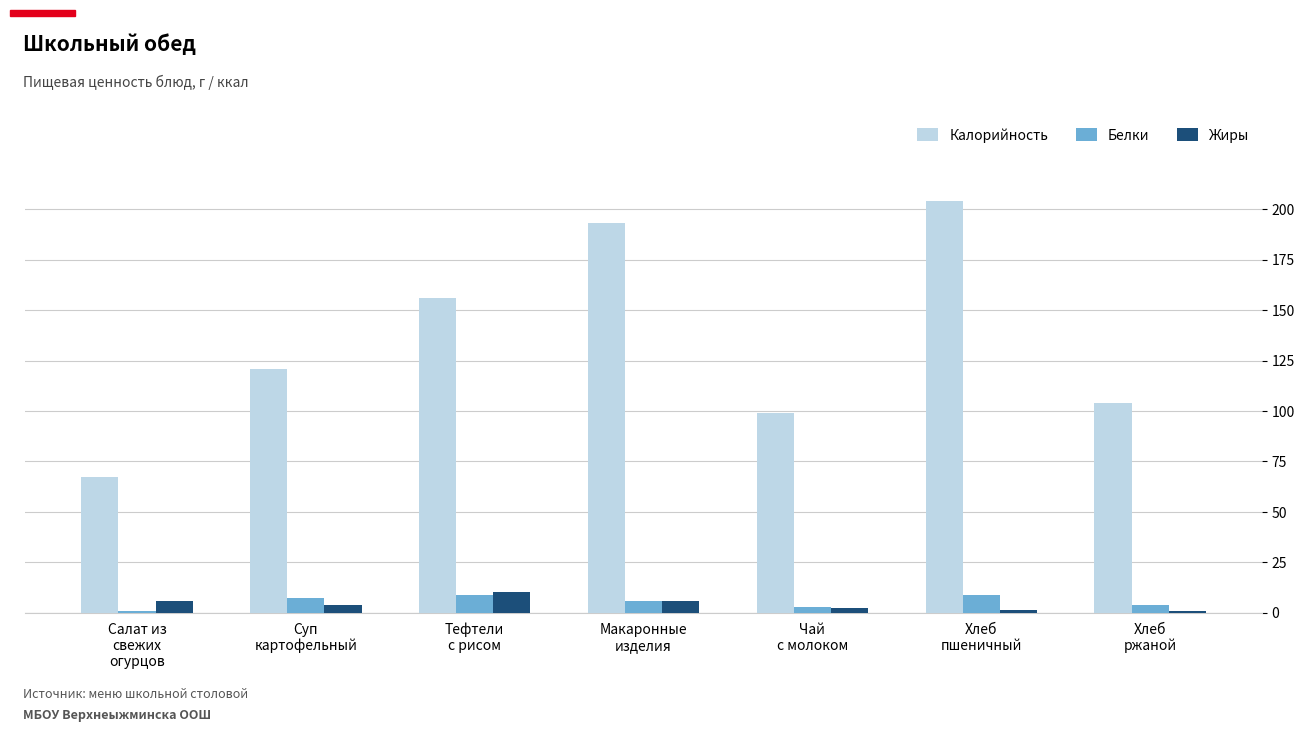

What is the maximum value shown in the chart?

204.0